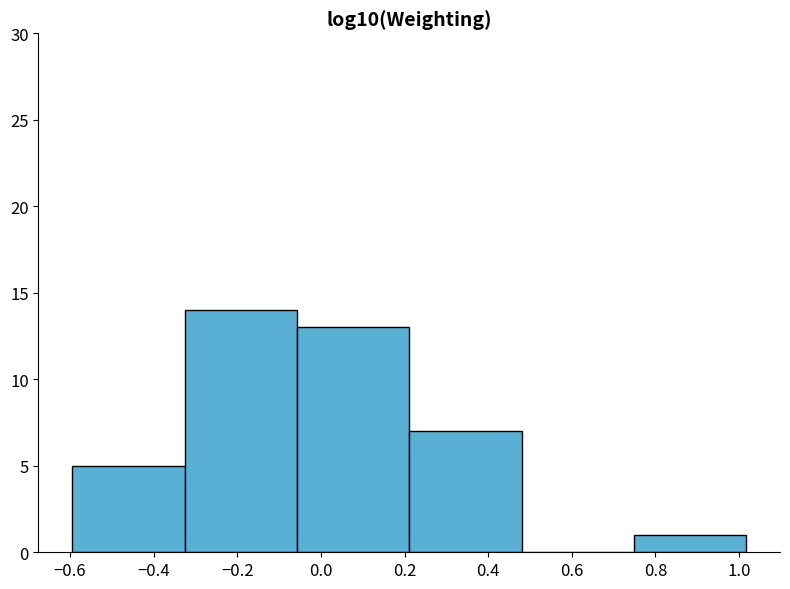

Reading left to right, list every bar in this chart as the range it spans on the x-axis followed by its height. Neither the bar edges nor the heights are printed on the chart, so give them approximately, as read against the axes.

-0.60 to -0.32: 5
-0.32 to -0.06: 14
-0.06 to 0.22: 13
0.22 to 0.48: 7
0.48 to 0.74: 0
0.74 to 1.02: 1